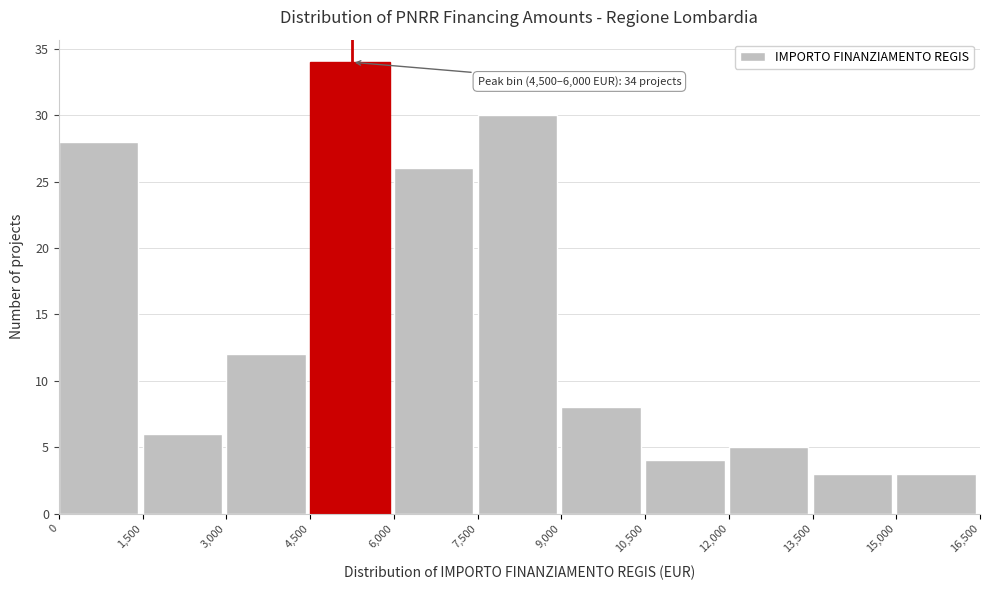

Which range on the x-axis has the tallest bar?

4,500 to 6,000